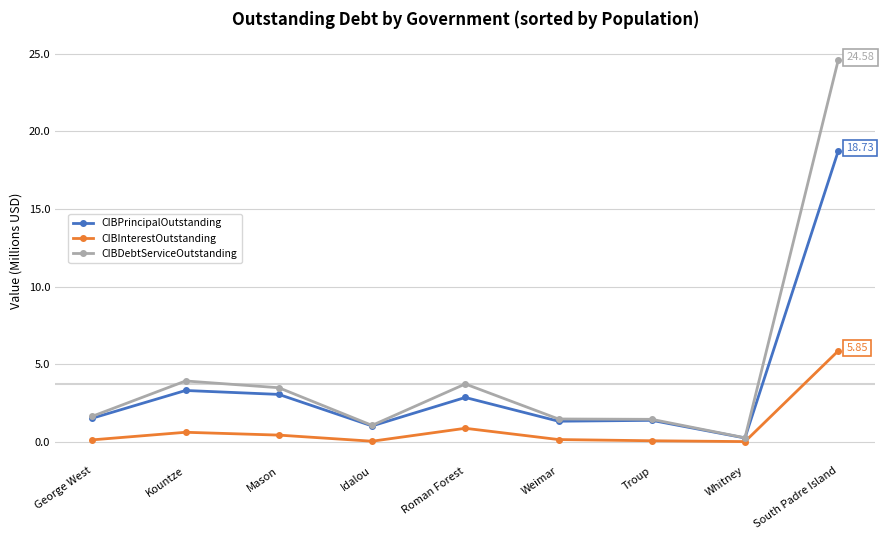

What is the total value across all series at South Padre Island?

49.2